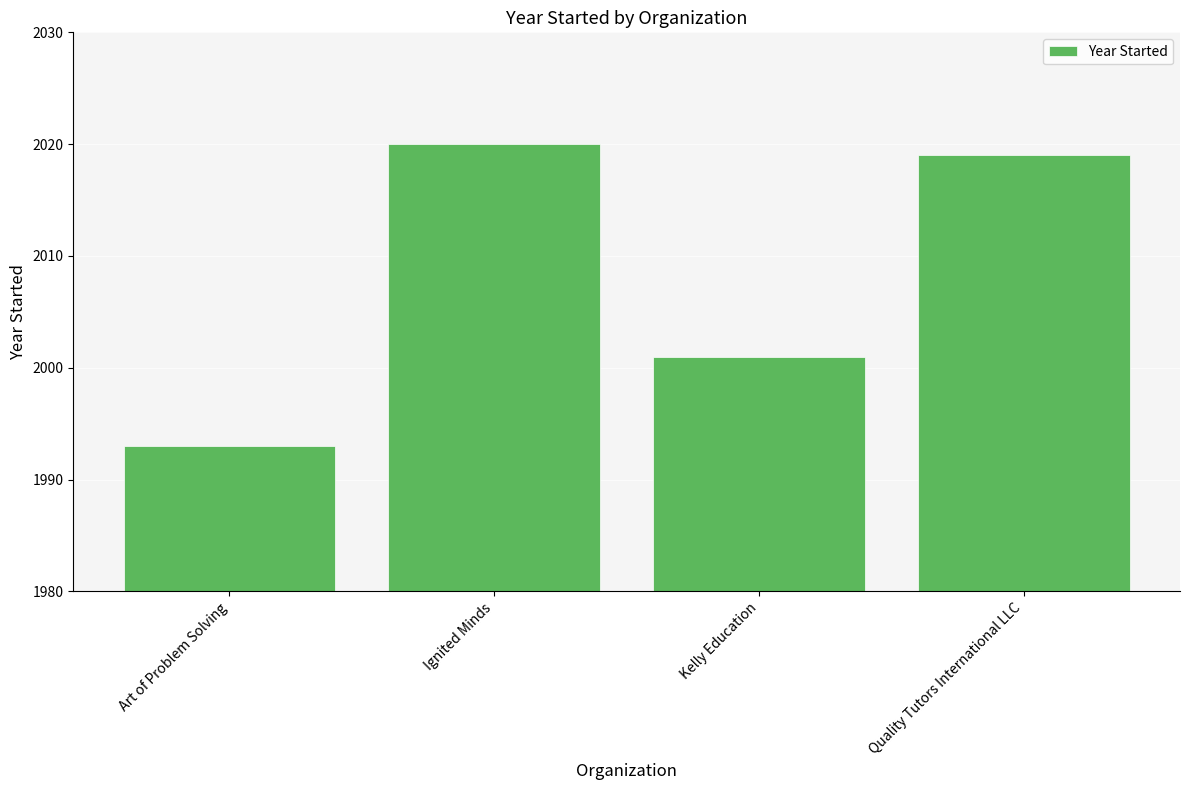

Reading left to right, what are all the values shown in this chart?

Art of Problem Solving=1993	Ignited Minds=2020	Kelly Education=2001	Quality Tutors International LLC=2019